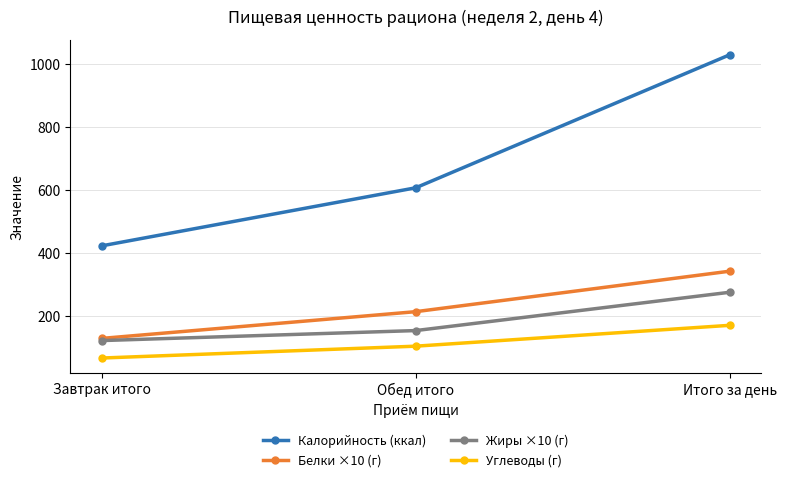

What is the maximum value shown in the chart?

1030.5